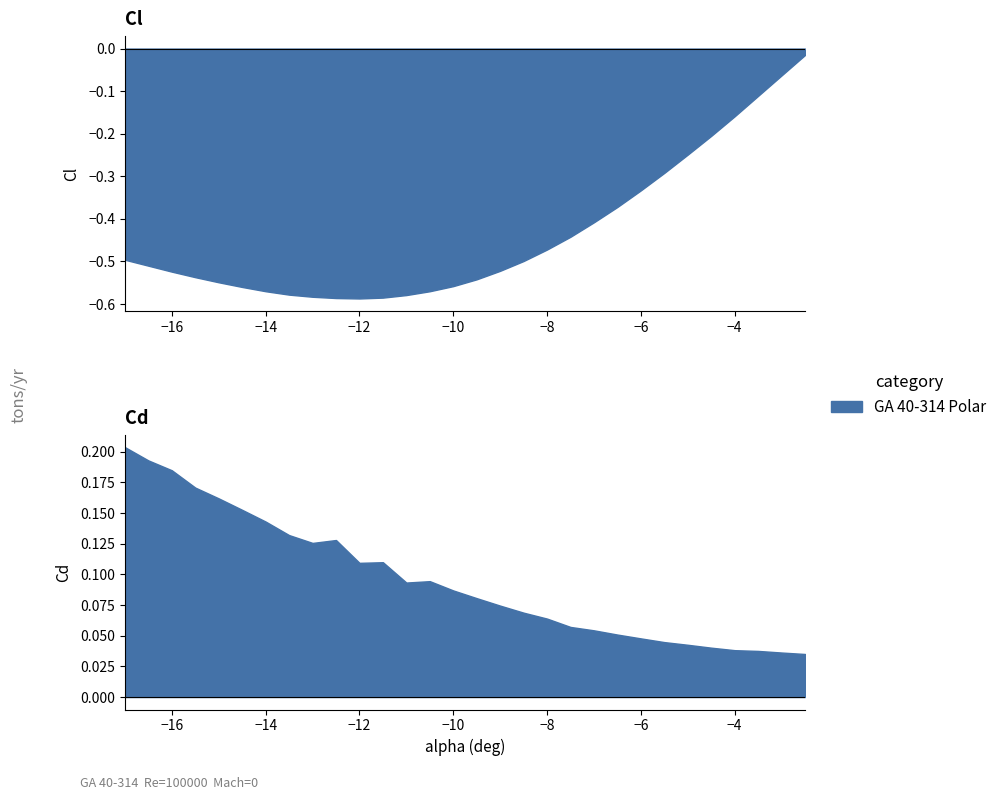

What position from the left is -4.5?

26